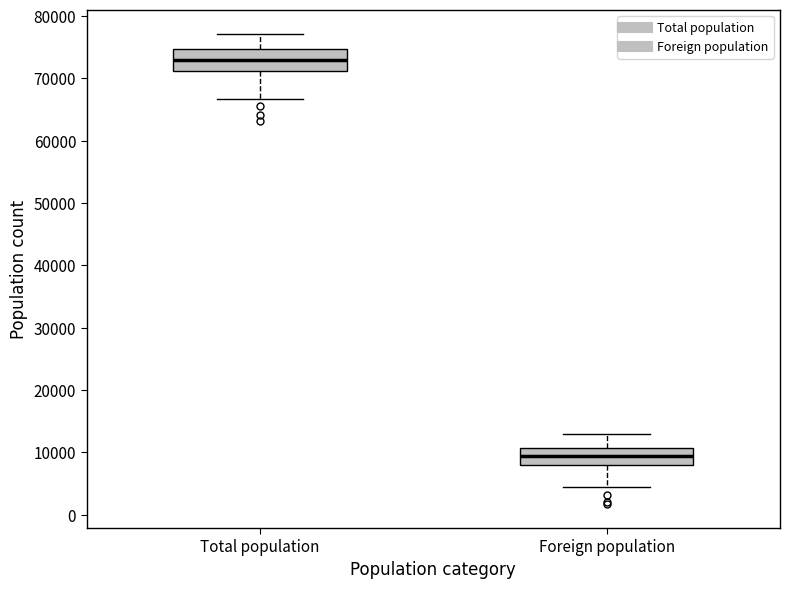

Reading left to right, transcribe this box plot: for each box, give where its median line is, the range the box spans, and where its two whiskers end, as read against the y-axis. The values are not printed on the chart, so give them approximately, as read against the axis.

Total population: median 73000, box 71000 to 75000, whiskers 67000 to 77000
Foreign population: median 9000, box 8000 to 11000, whiskers 4000 to 13000